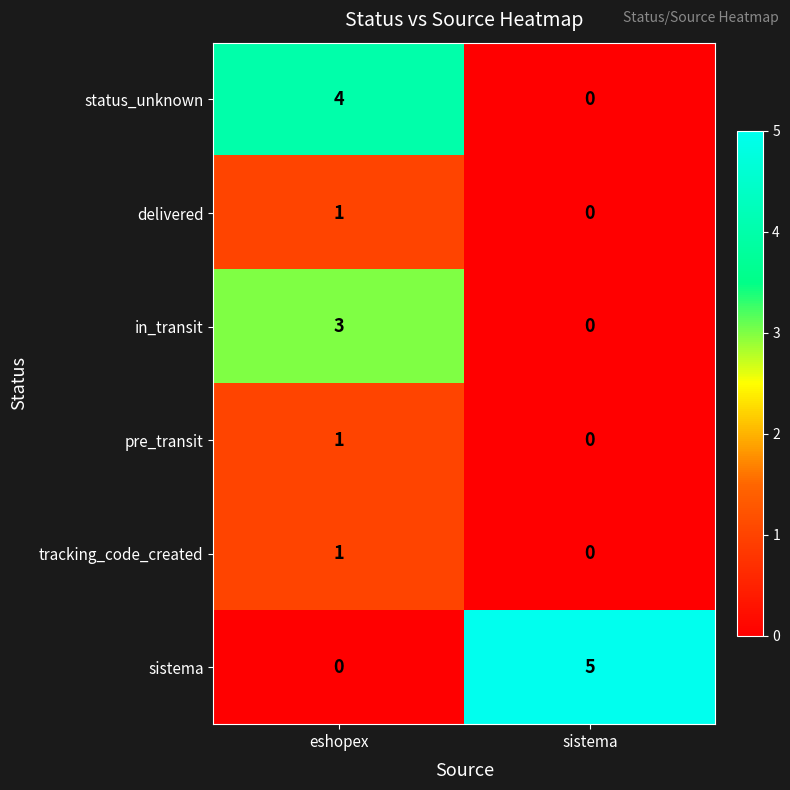

Which series has the widest spread of values?

sistema